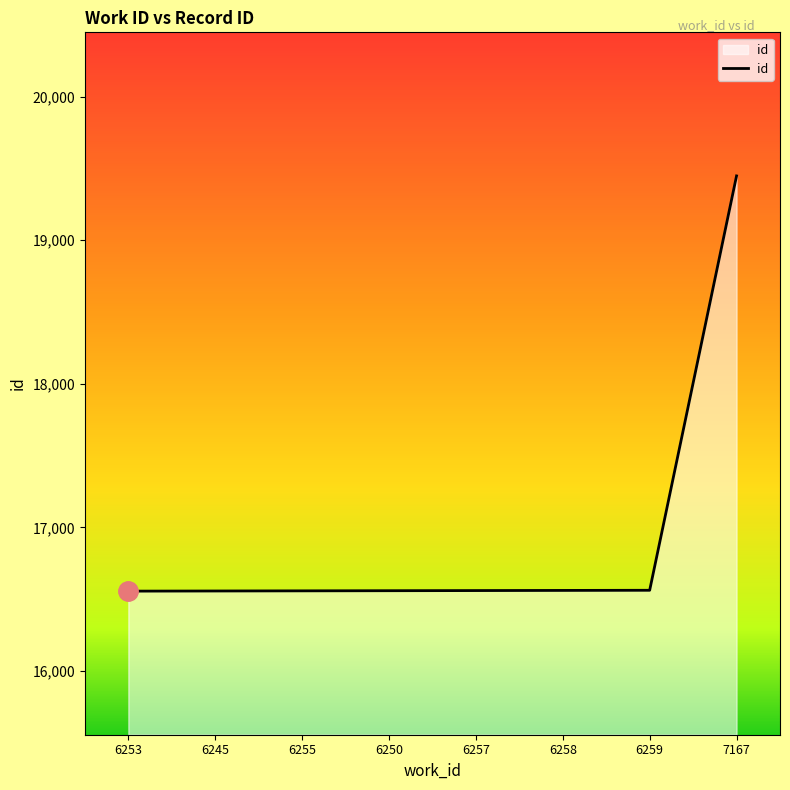

Is it true that the value at 6257 is 8235?

False